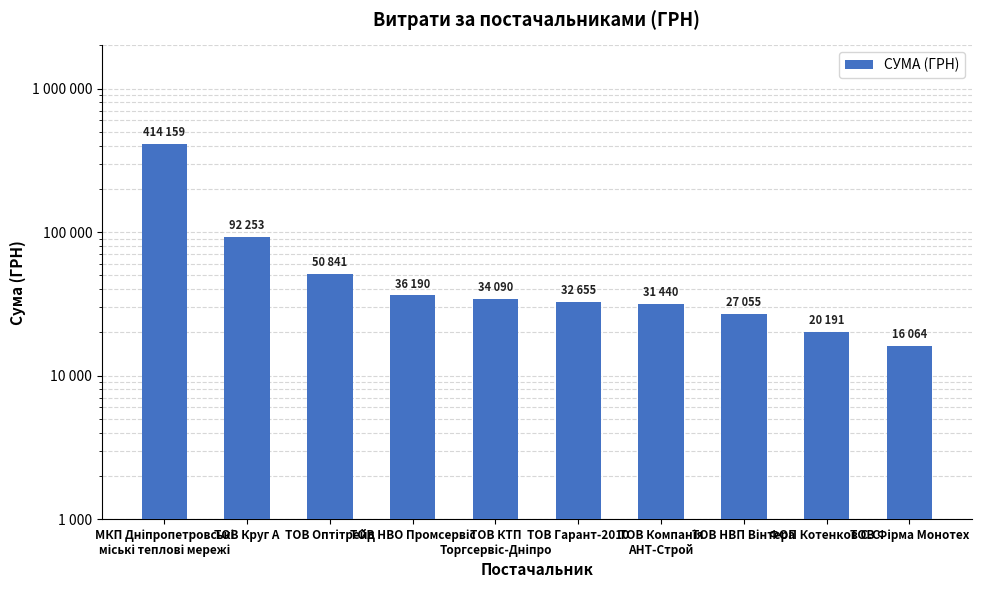

Reading right to left, what are all the values shown in this chart?

16064.0	20191.0	27055.0	31440.0	32654.5	34089.7	36190.4	50840.8	92253.1	414158.9